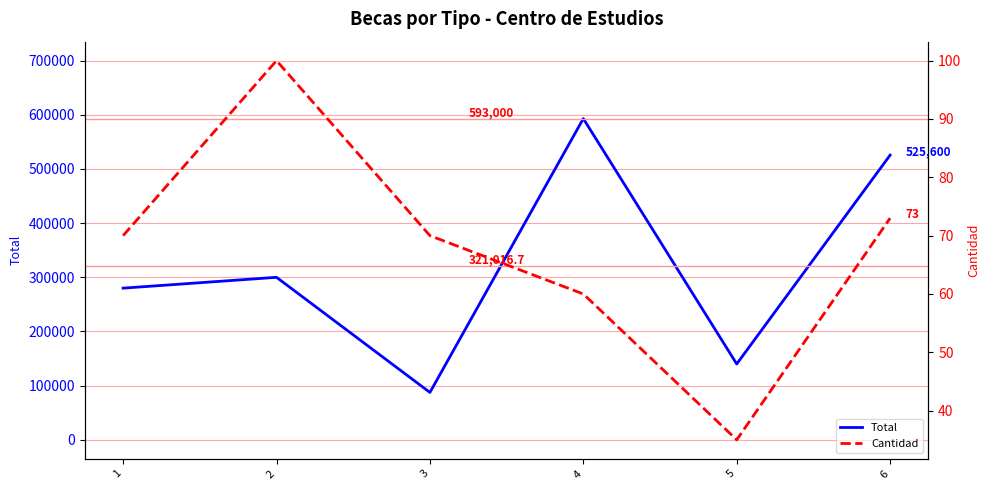

What are all the series names shown in the legend?

Total, Cantidad